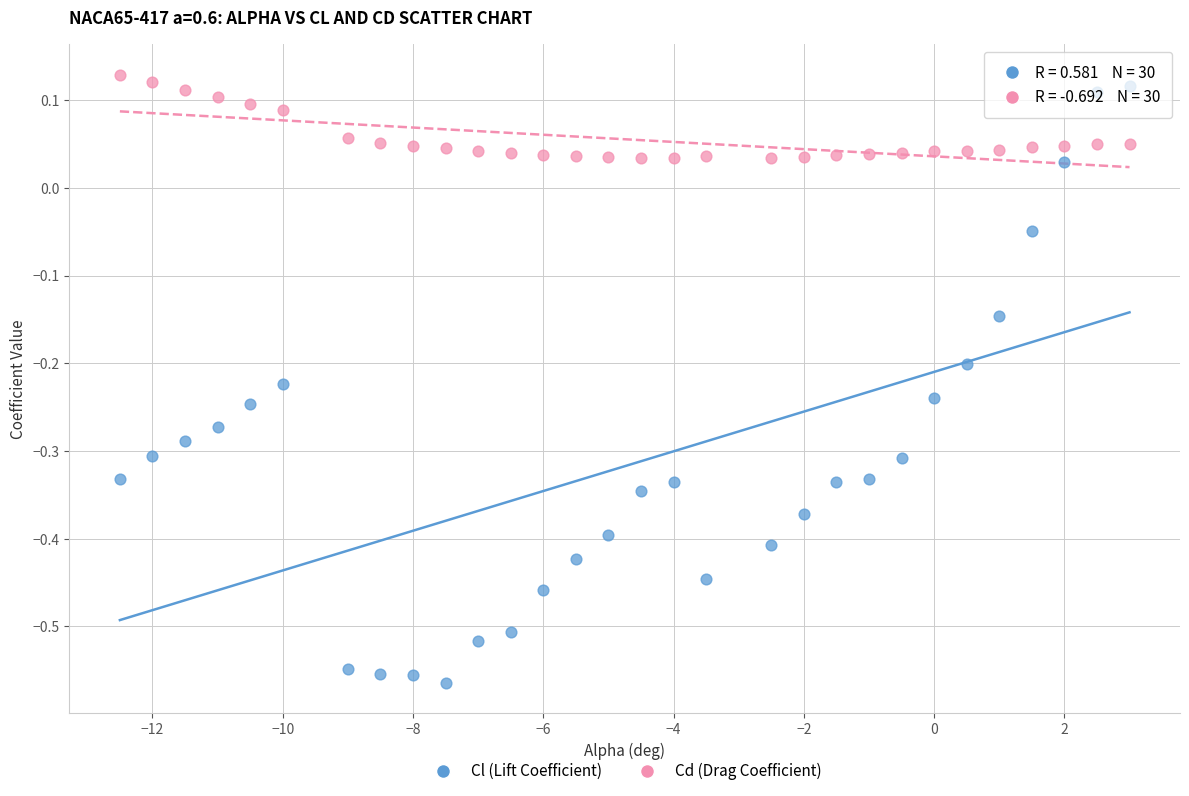

Which series reaches the minimum Y coordinate?

Cl (Lift Coefficient)